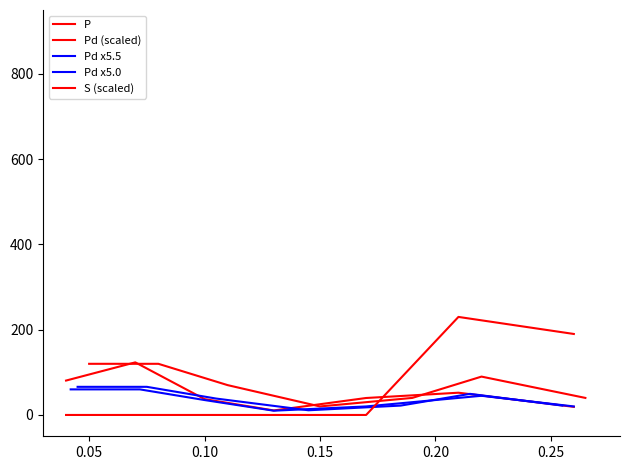

Which series changed the most between 0.10 and 0.15?

Pd (scaled)